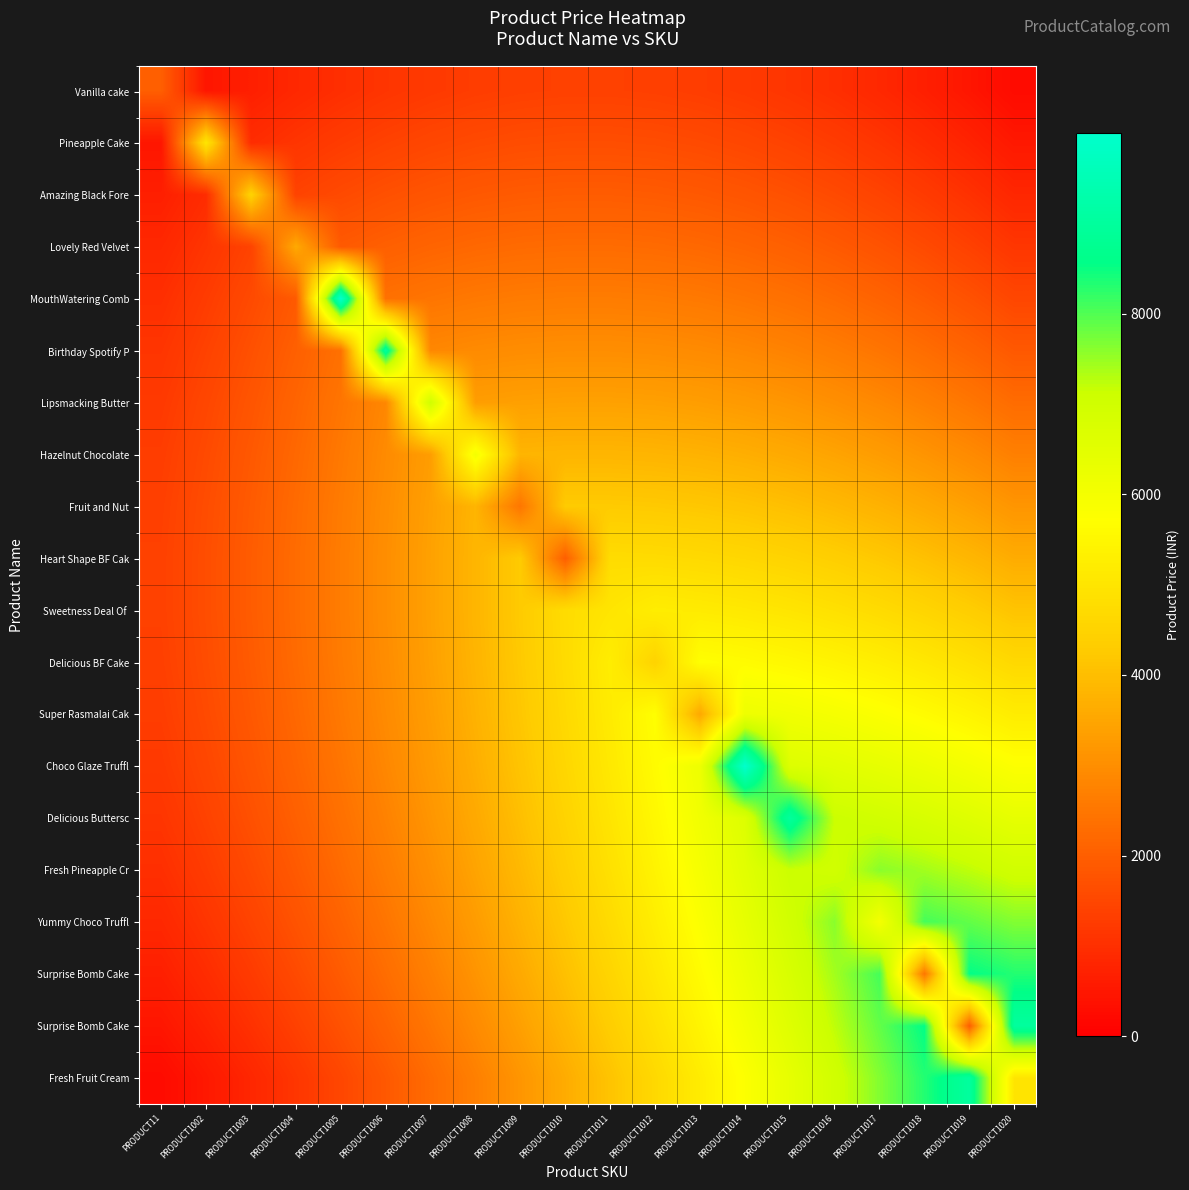

At which category is the sum across all series the highest?

PRODUCT1015